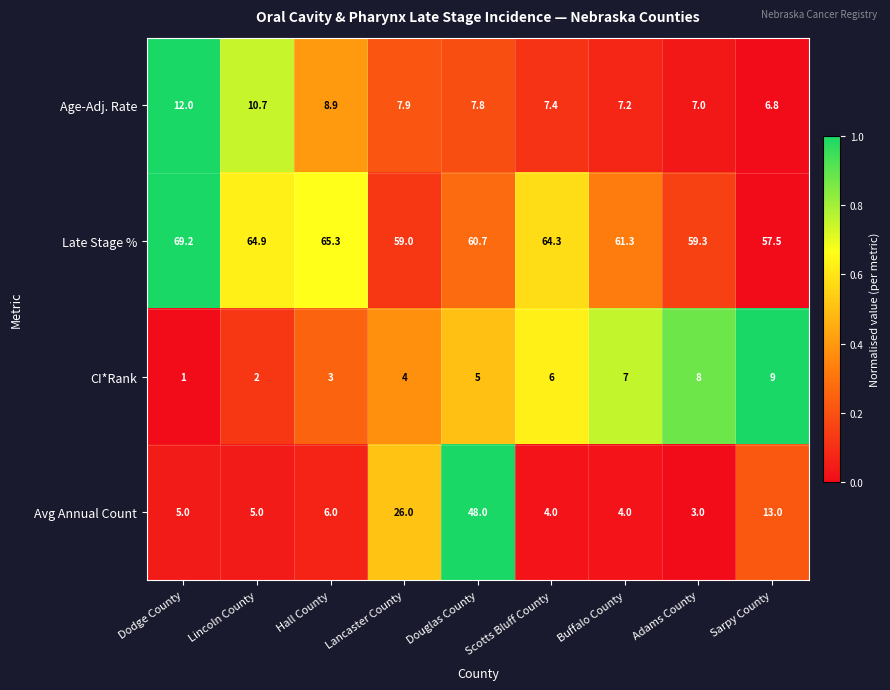

At which label does Late Stage % first exceed 61?

Dodge County